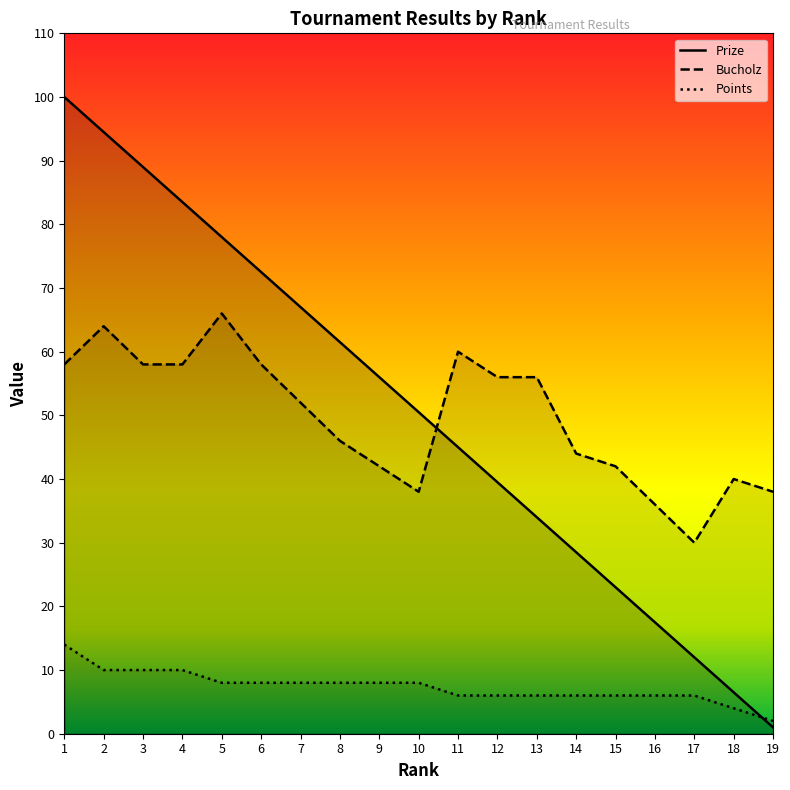

At how many categories does at least one series exceed 41?

15